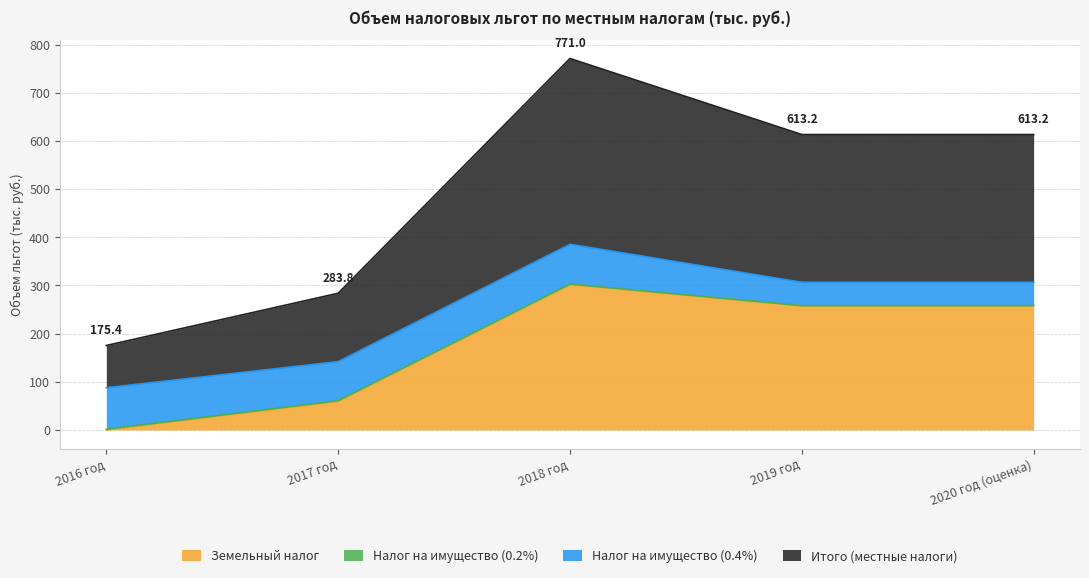

At which category is the sum across all series the highest?

2018 год